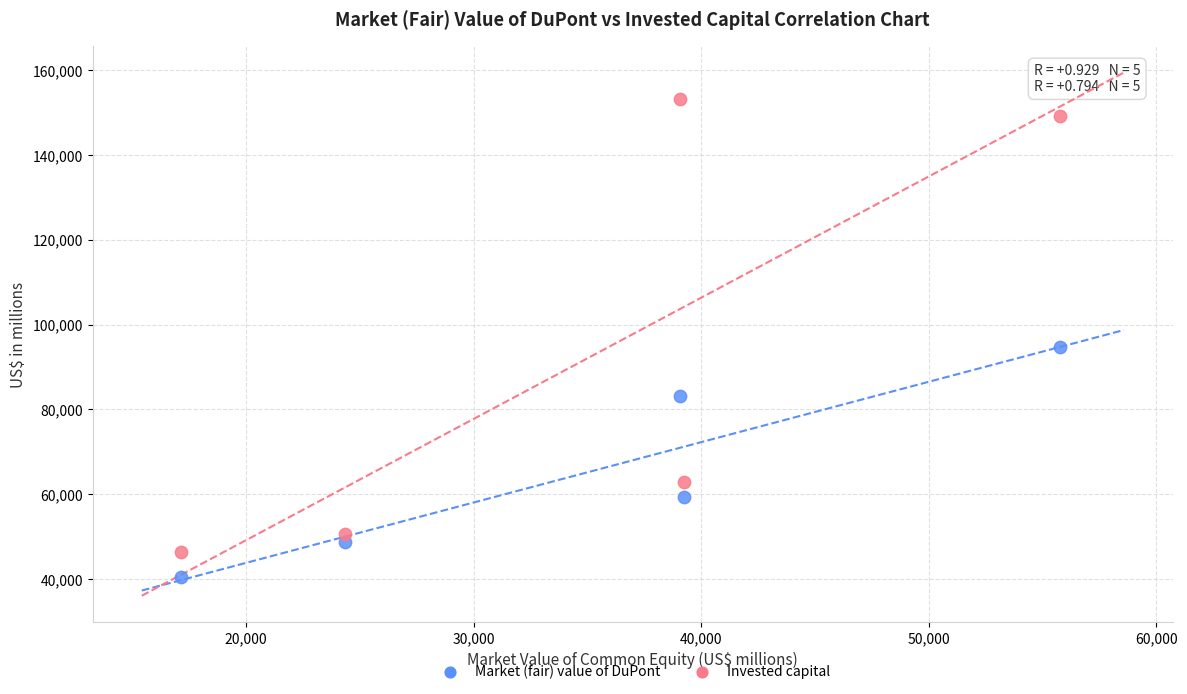

What are all the series names shown in the legend?

Market (fair) value of DuPont, Invested capital